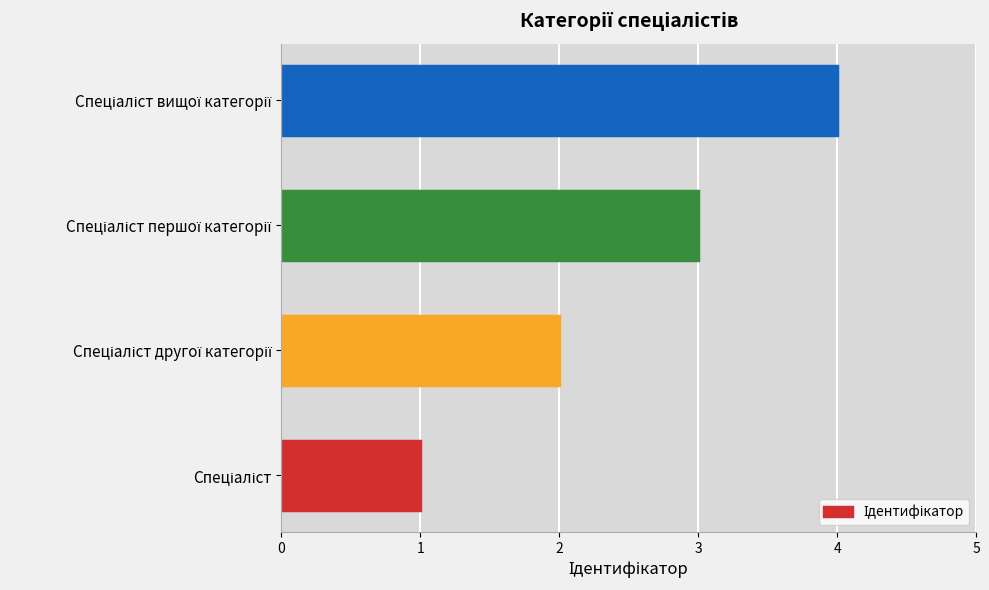

What is the sum of all values?

10